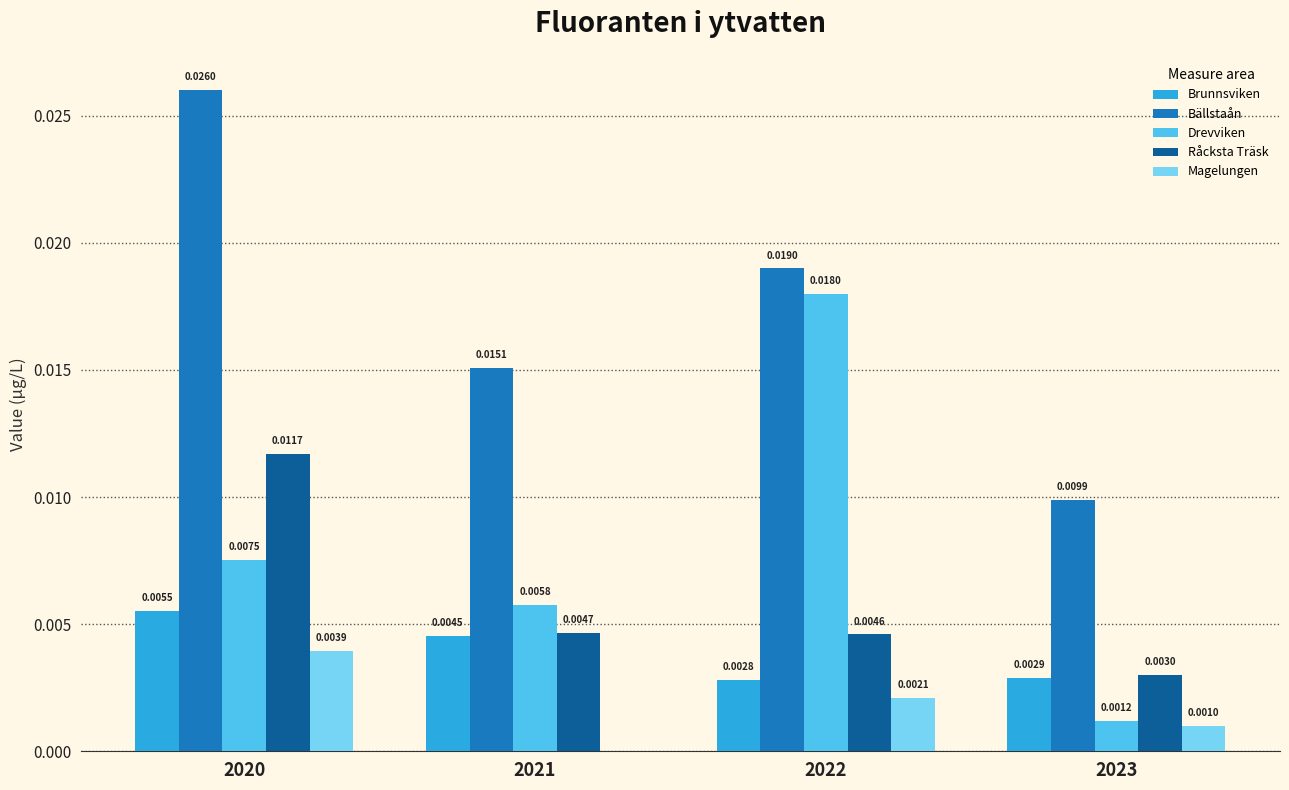

How many series are shown in this chart?

5